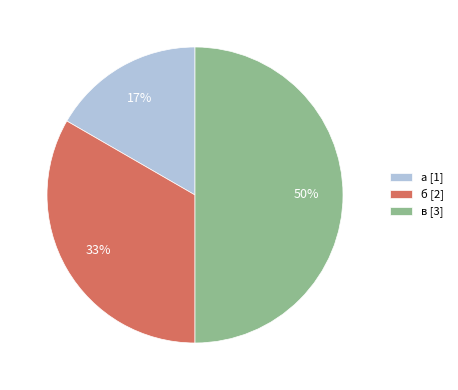

Does б [2] represent more than half of the total?

No